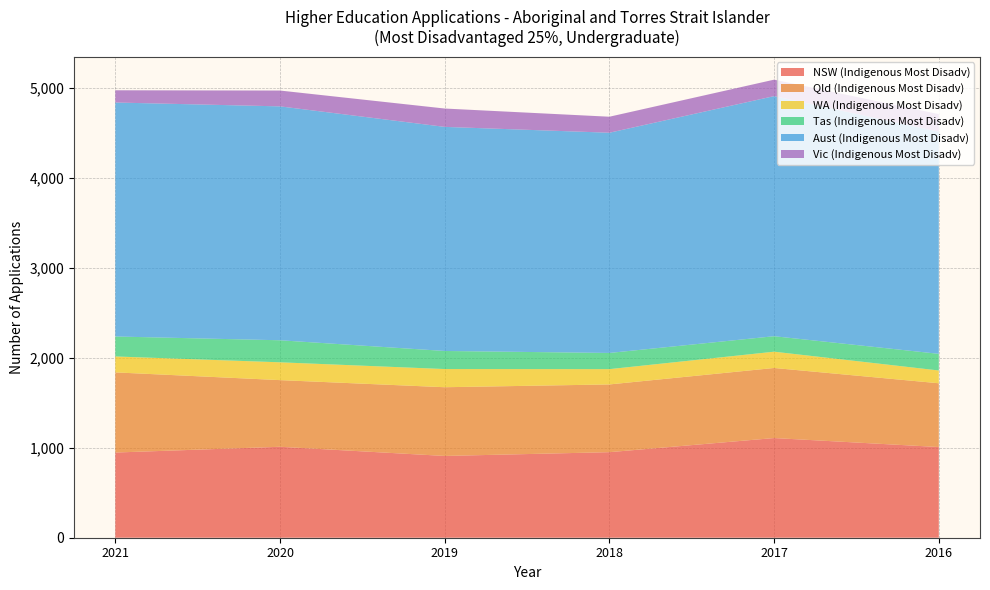

Reading left to right, list all the values displayed in this chart.

NSW (Indigenous Most Disadv): 2021=947	2020=1011	2019=909	2018=951	2017=1108	2016=1008
Qld (Indigenous Most Disadv): 2021=891	2020=741	2019=764	2018=753	2017=779	2016=709
WA (Indigenous Most Disadv): 2021=177	2020=198	2019=202	2018=170	2017=181	2016=142
Tas (Indigenous Most Disadv): 2021=222	2020=245	2019=201	2018=180	2017=172	2016=185
Aust (Indigenous Most Disadv): 2021=2601	2020=2600	2019=2491	2018=2448	2017=2669	2016=2469
Vic (Indigenous Most Disadv): 2021=136	2020=176	2019=204	2018=178	2017=183	2016=196